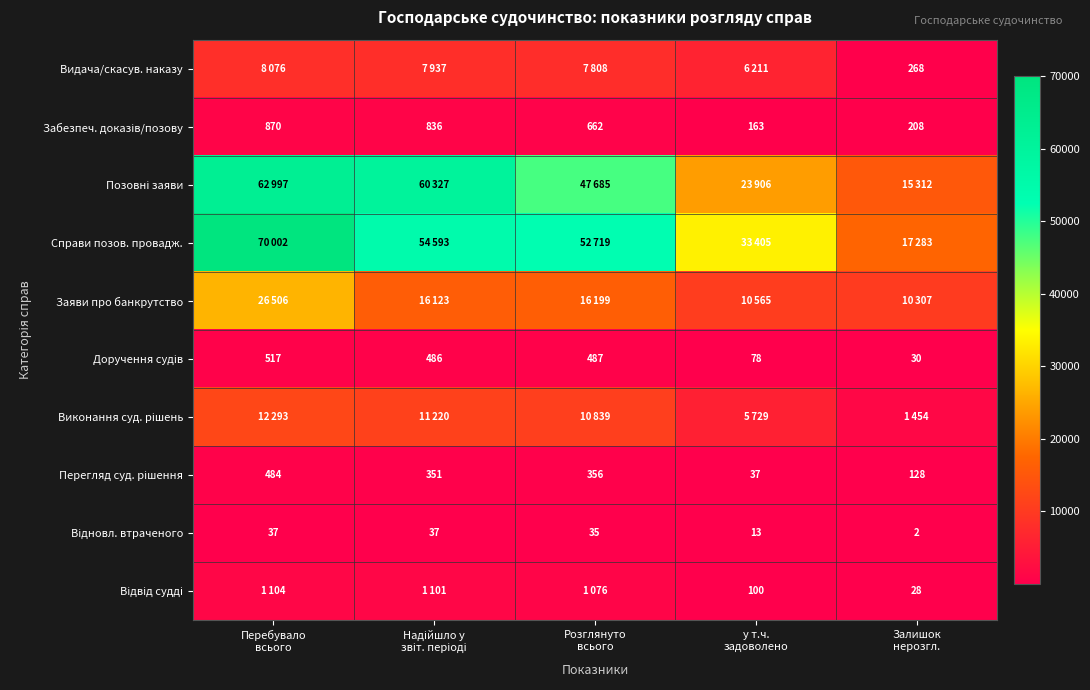

How many values in the Виконання суд. рішень series exceed 10839?

2